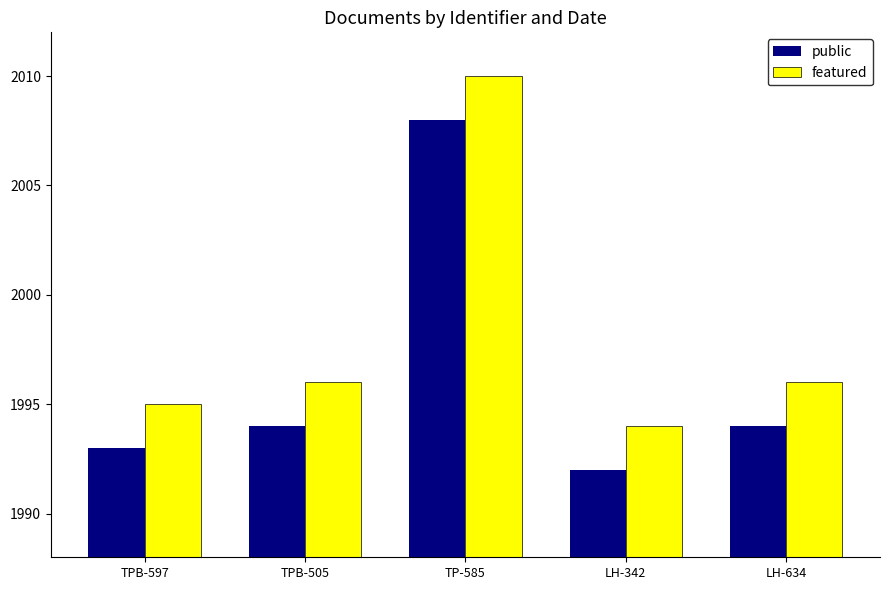

What is the minimum value shown in the chart?

1992